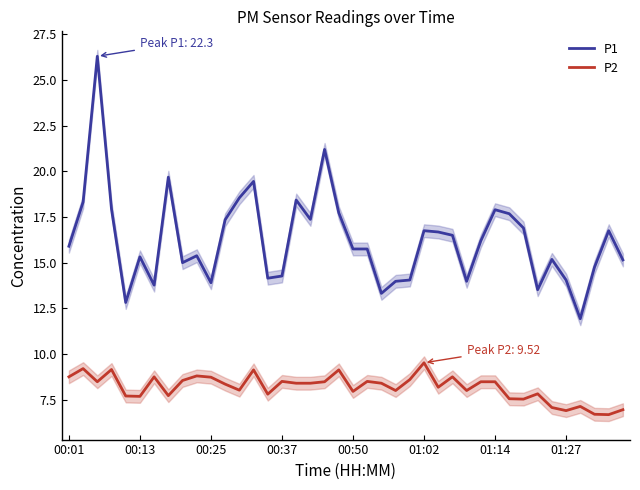

True or false: P1 and P2 cross at least once.

False